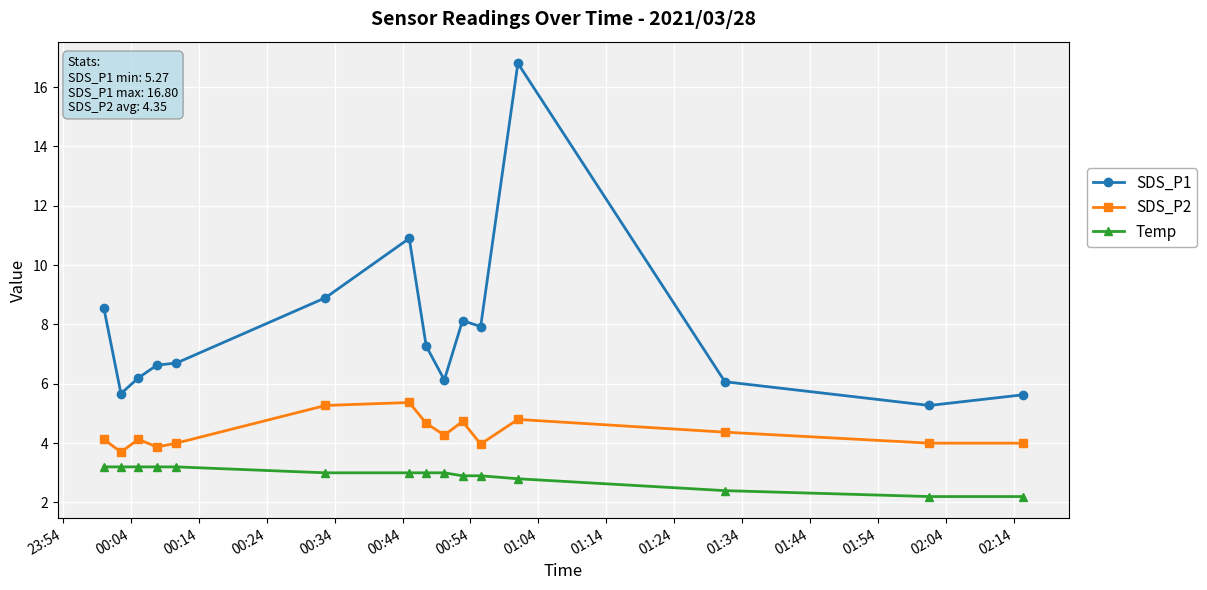

True or false: SDS_P2 and Temp intersect in this chart.

False